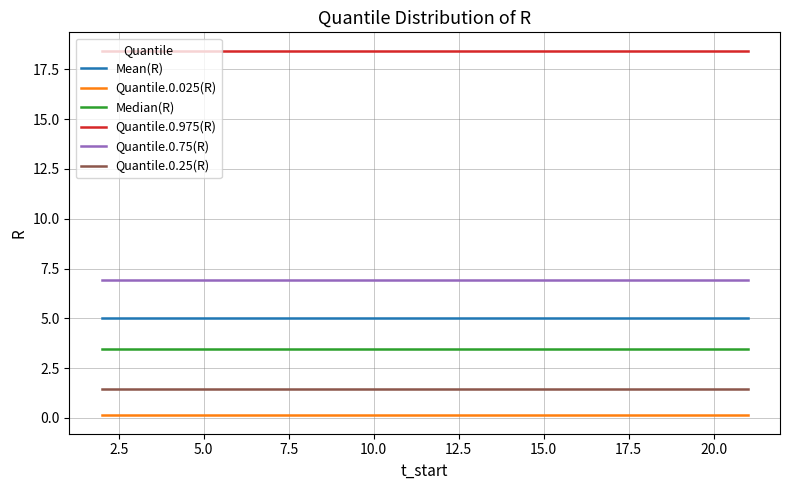

True or false: Quantile.0.75(R) and Quantile.0.975(R) cross at least once.

False